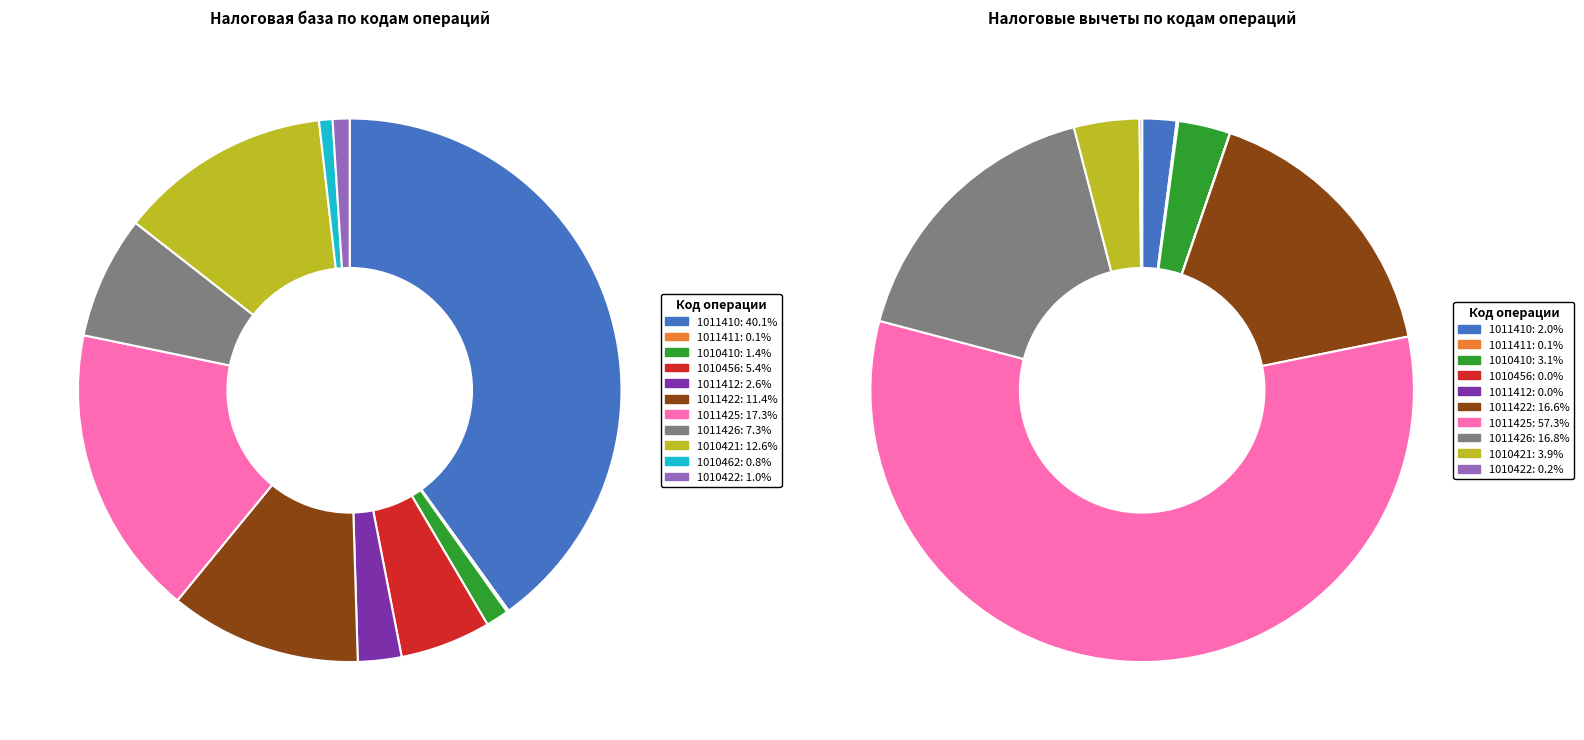

To the nearest percent, what is the average slice percentage?

9%